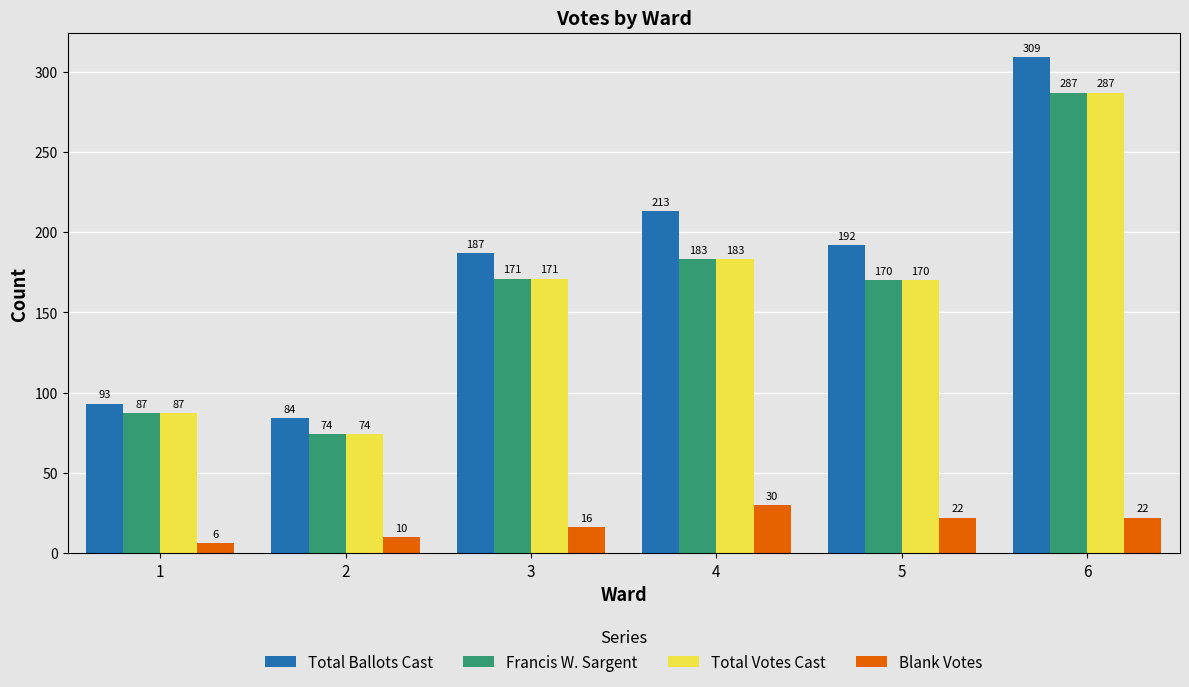

Reading left to right, what are all the values shown in this chart?

Total Ballots Cast: 93	84	187	213	192	309
Francis W. Sargent: 87	74	171	183	170	287
Total Votes Cast: 87	74	171	183	170	287
Blank Votes: 6	10	16	30	22	22